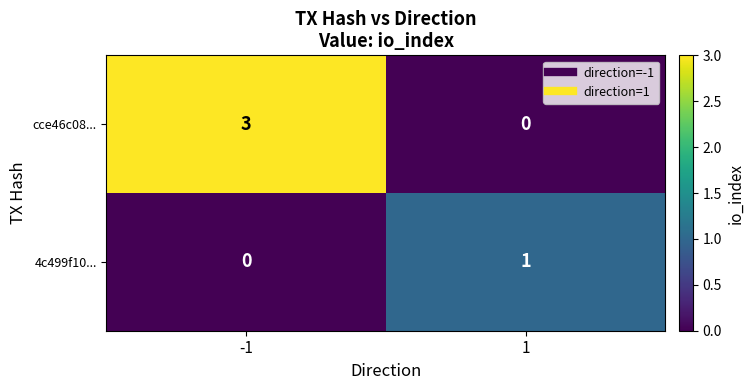

Reading left to right, what are all the values shown in this chart?

cce46c08...: -1=3	1=0
4c499f10...: -1=0	1=1